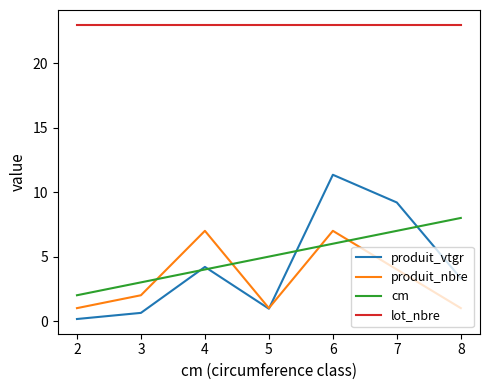

List the labels in order of cm value, smallest first.

2, 3, 4, 5, 6, 7, 8